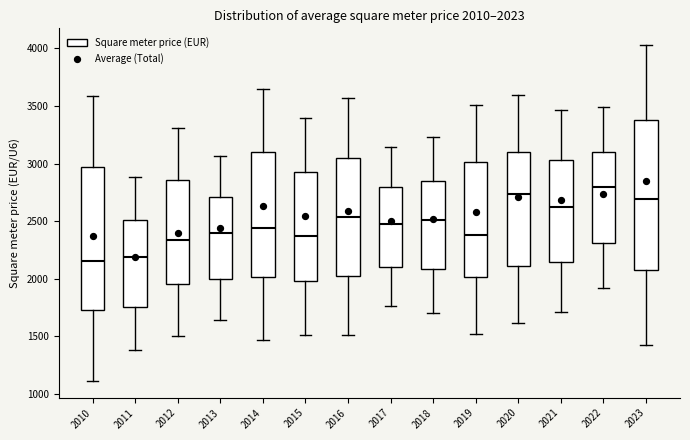

Which box's median line is the highest?

2022